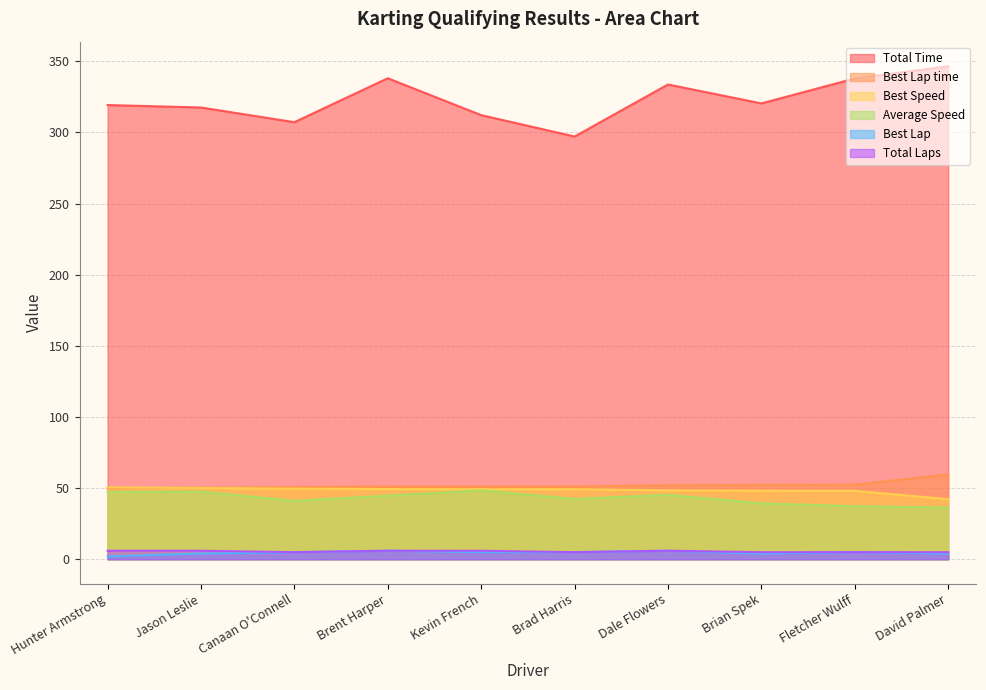

Does the chart have visible grid lines?

Yes